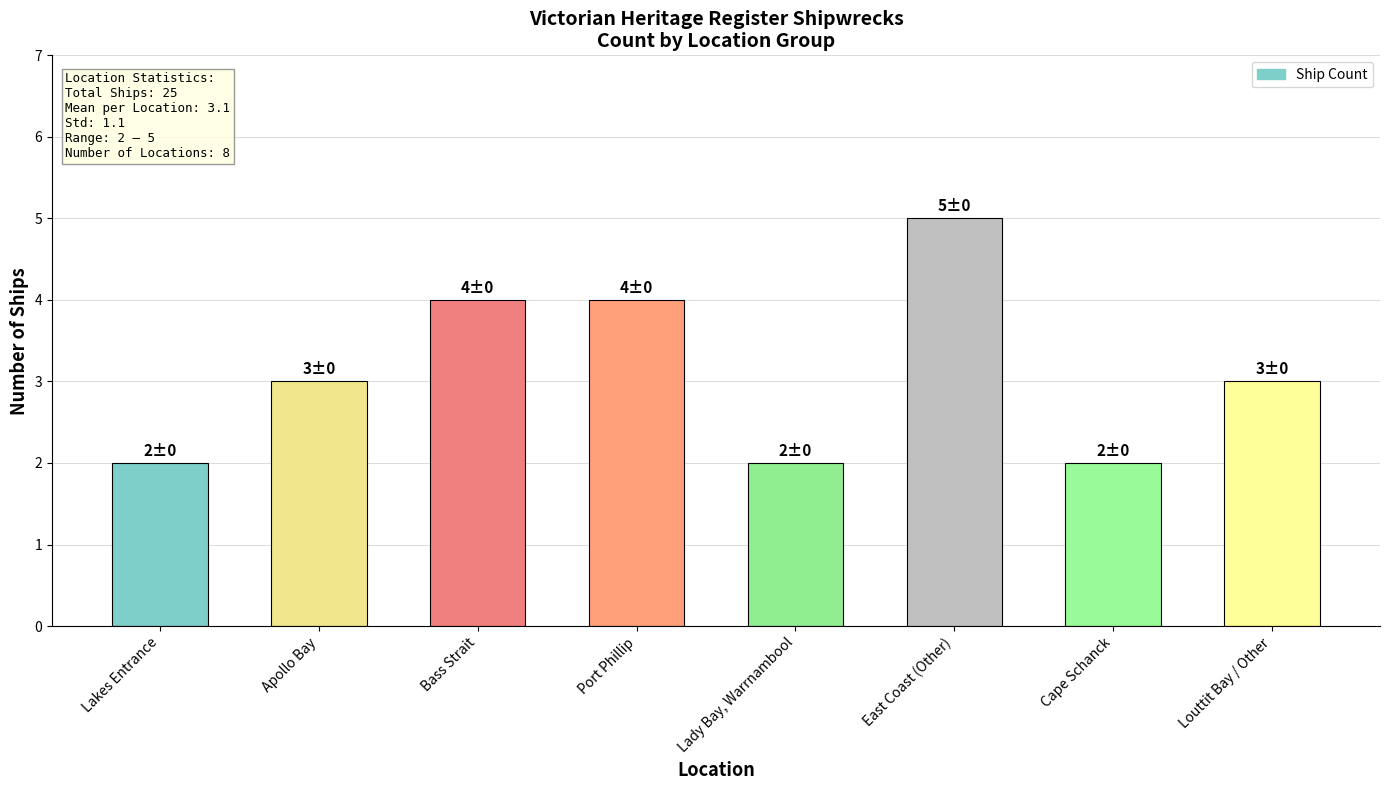

Count the values in the range 2 to 4.

7